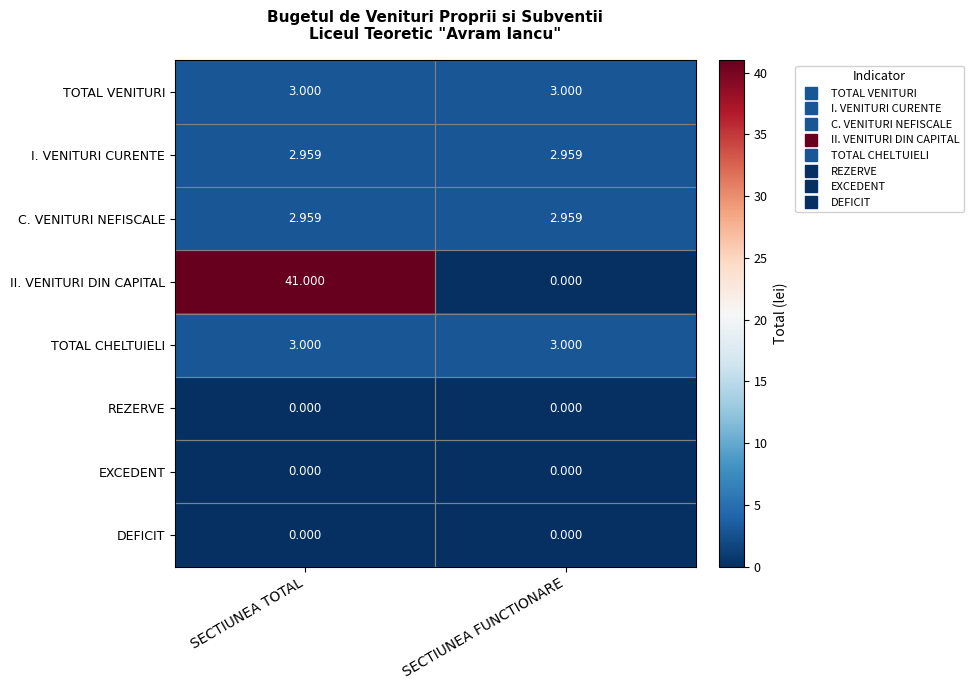

At which category does the chart reach its peak across all series?

SECTIUNEA TOTAL